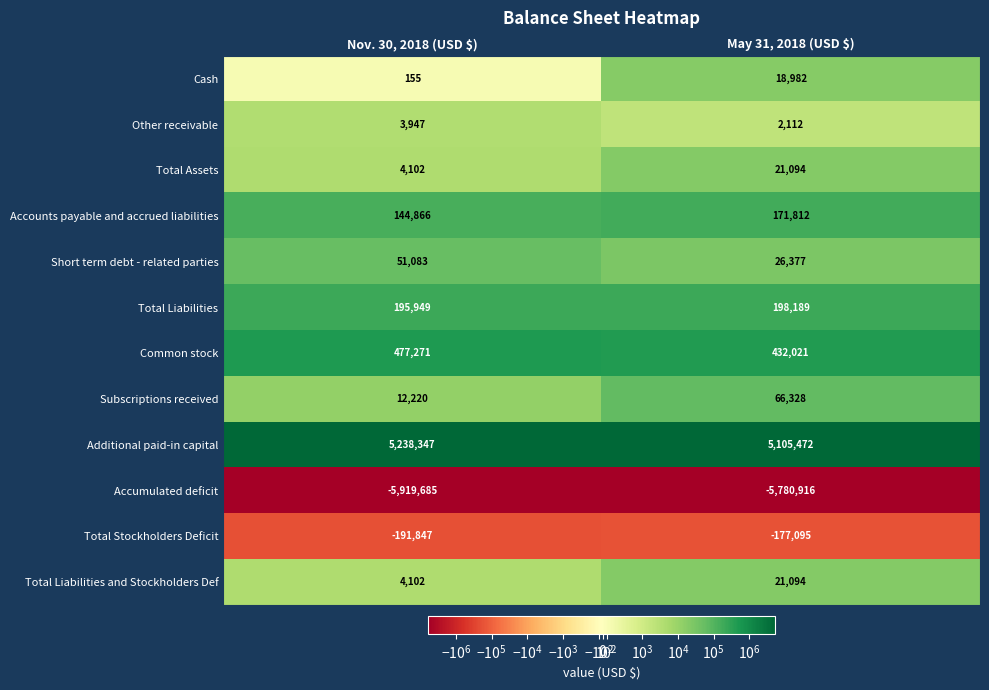

What is the spread (max minus min) of values at Nov. 30, 2018 (USD $)?

11158032